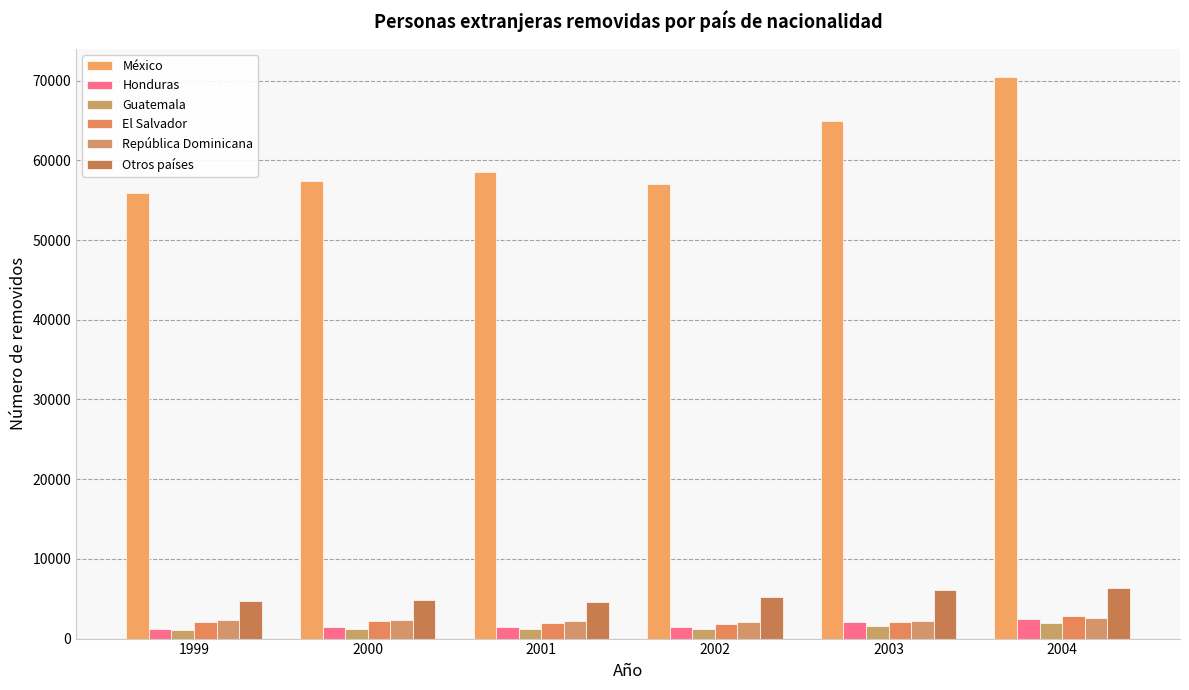

Are the bars grouped side by side (vs. stacked)?

Yes